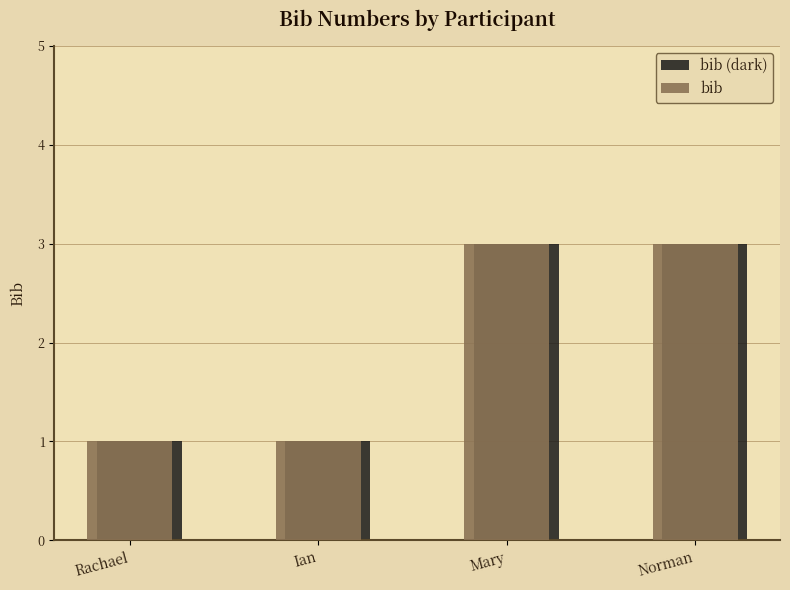

What is the highest value of the bib (dark) series?

3